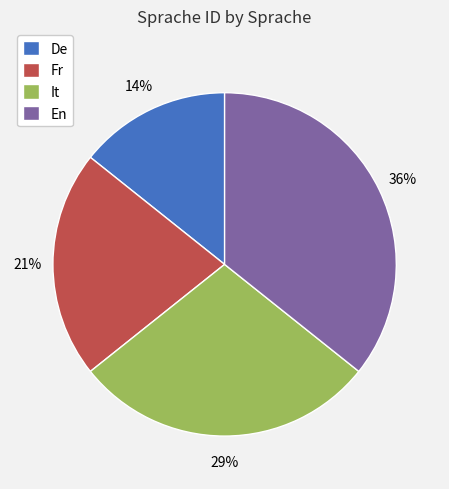

To the nearest percent, what portion does De represent?

14%